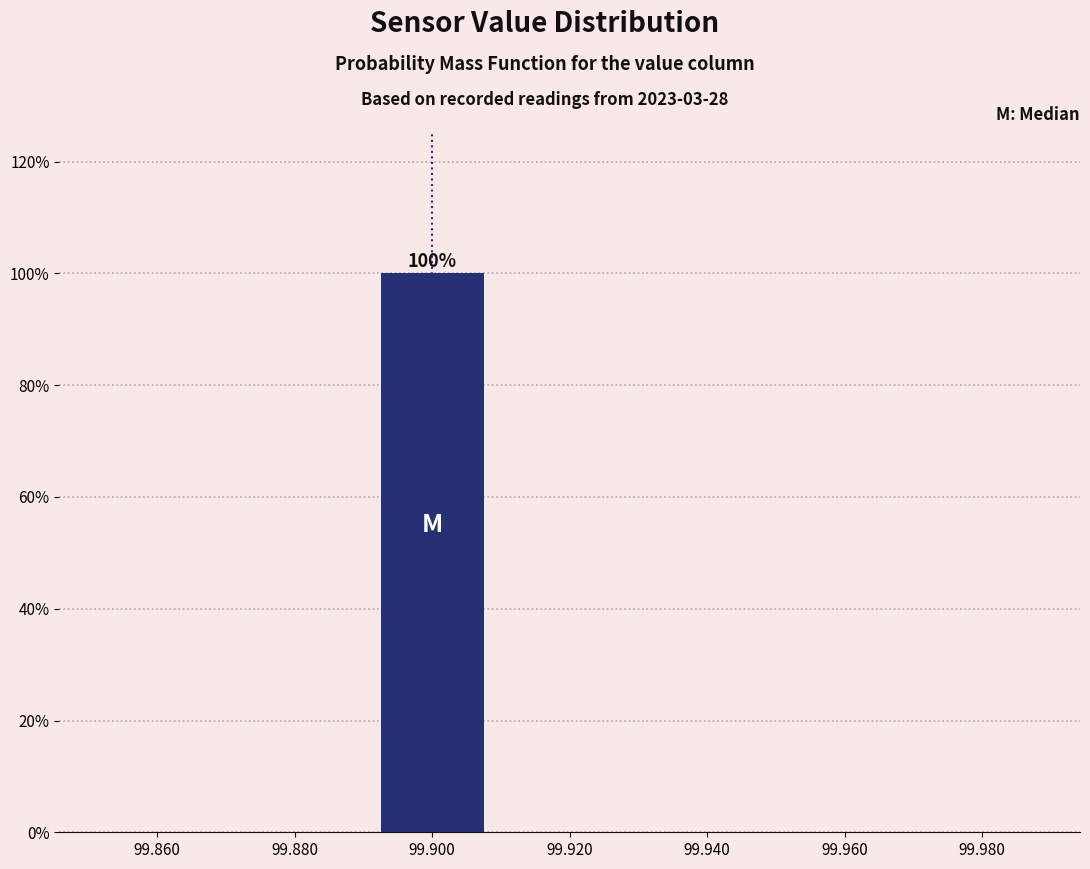

Which range on the x-axis has the tallest bar?

99.89 to 99.91